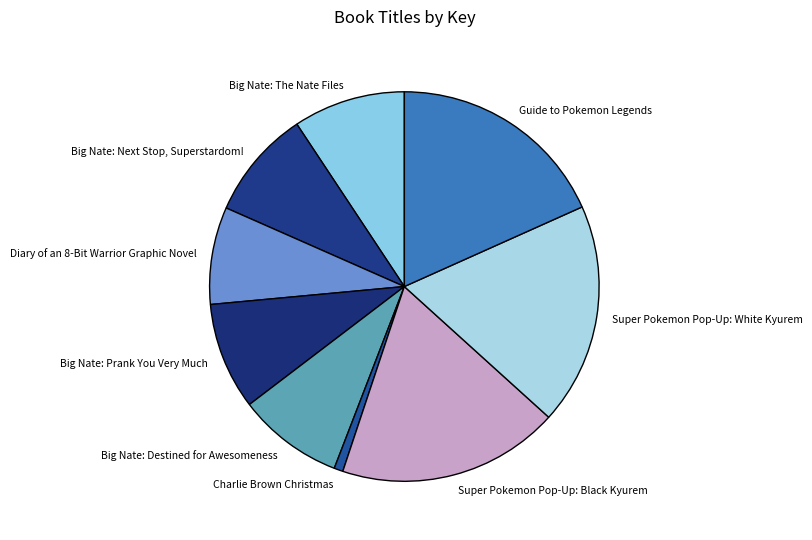

The Diary of an 8-Bit Warrior Graphic Novel slice represents 8% of the pie. True or false?

True